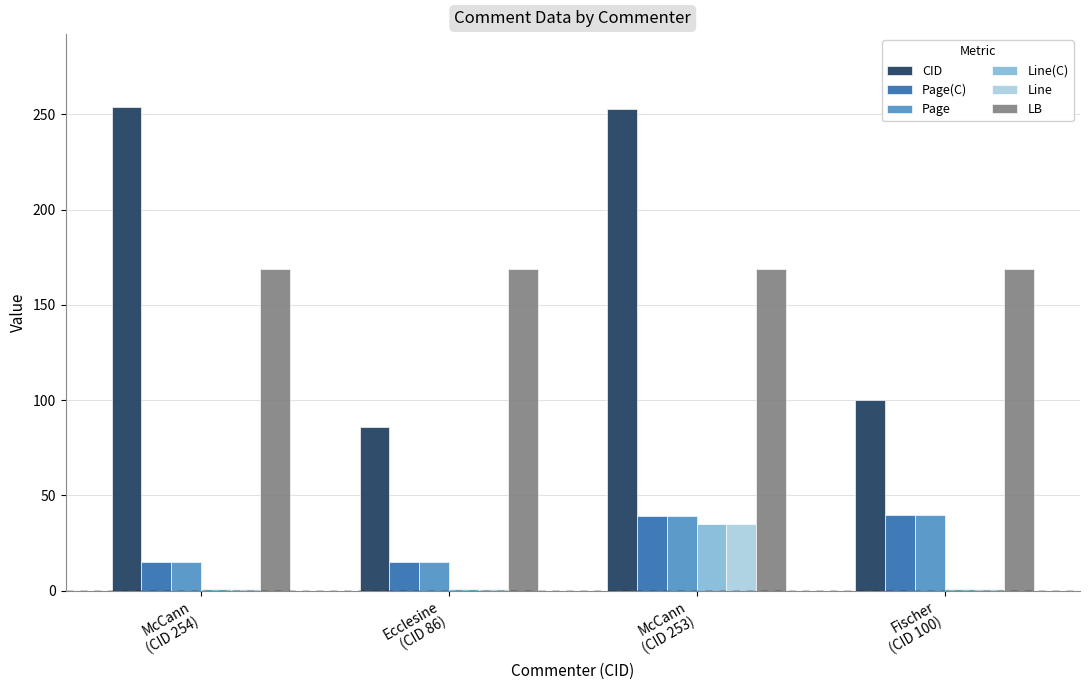

What is the total value across all series at McCann
(CID 254)?

455